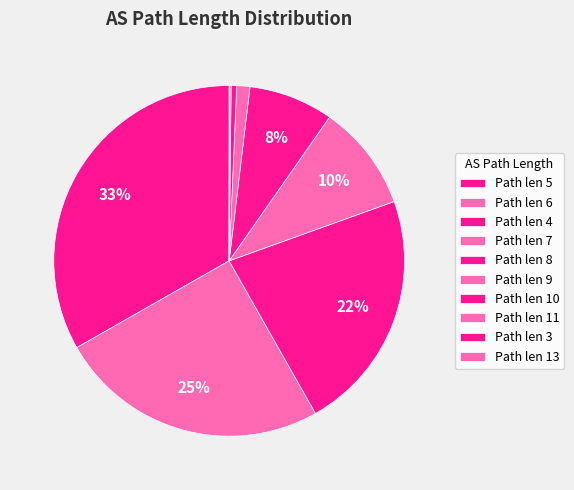

Is there a majority slice in this chart?

No